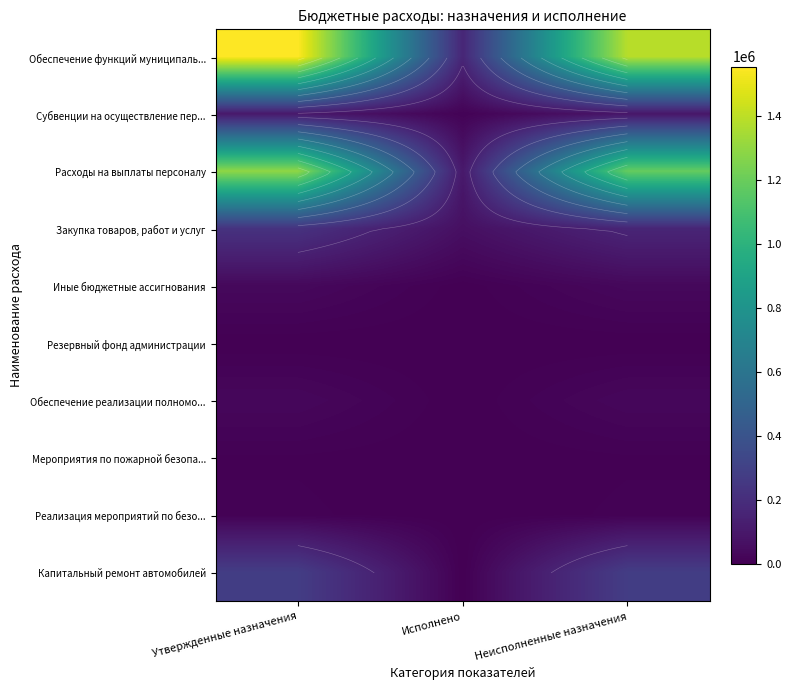

At which label does Резервный фонд администрации reach its minimum?

Исполнено